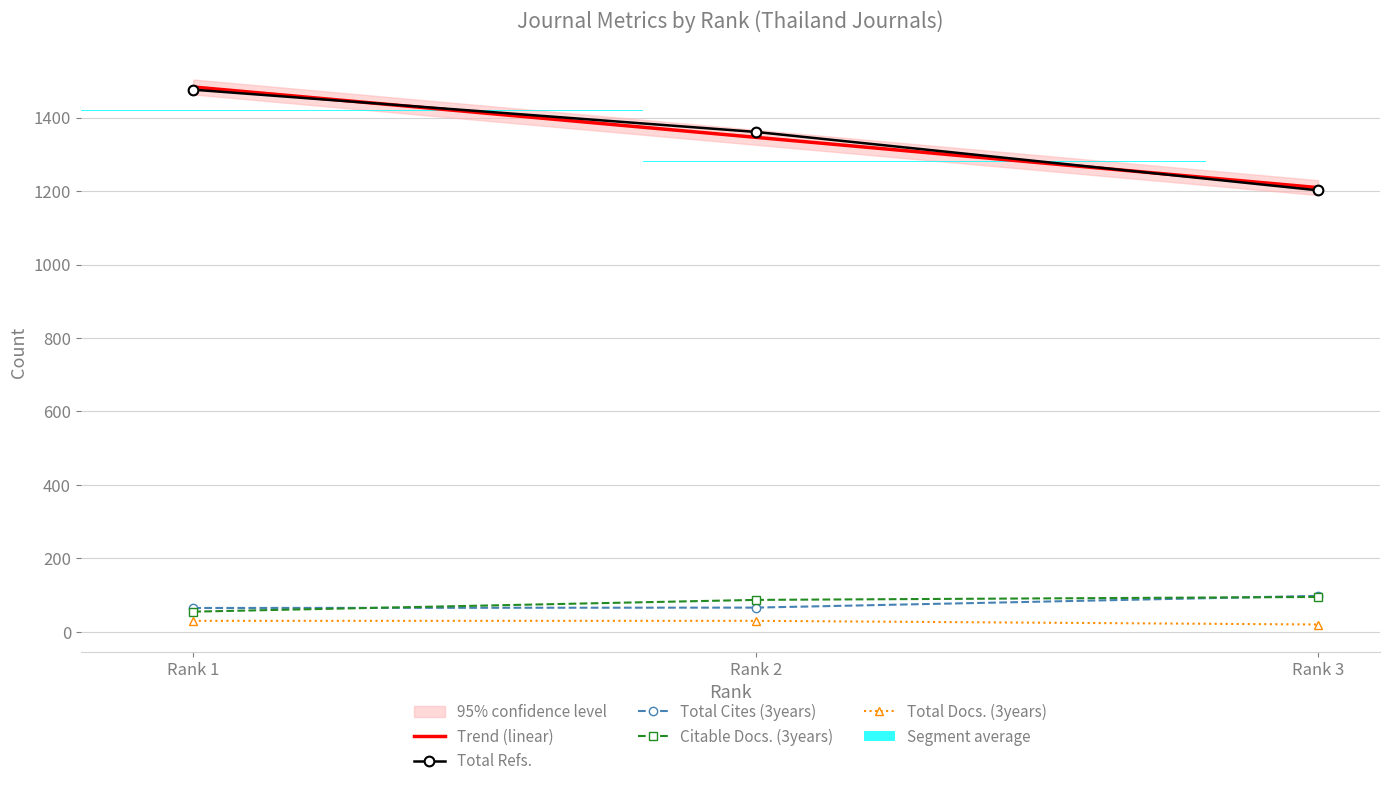

Which category has the highest value across all series?

Rank 1